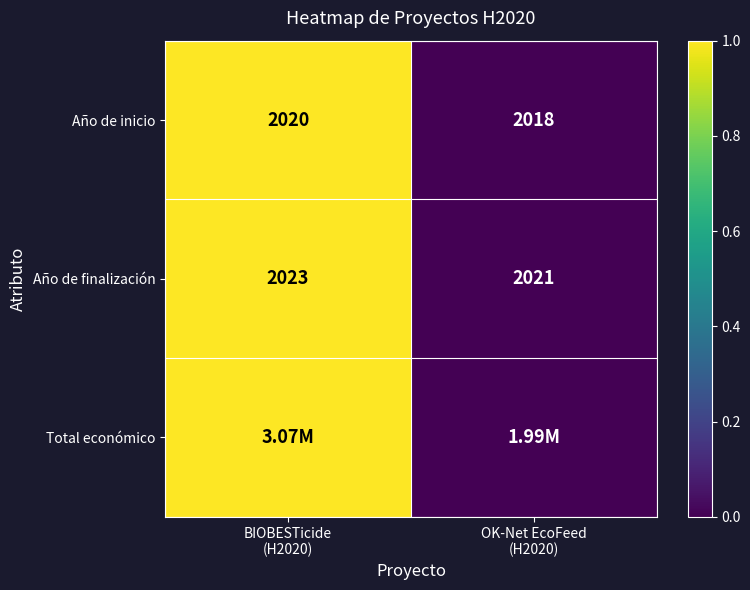

What is the sum of all Año de inicio values?

4038